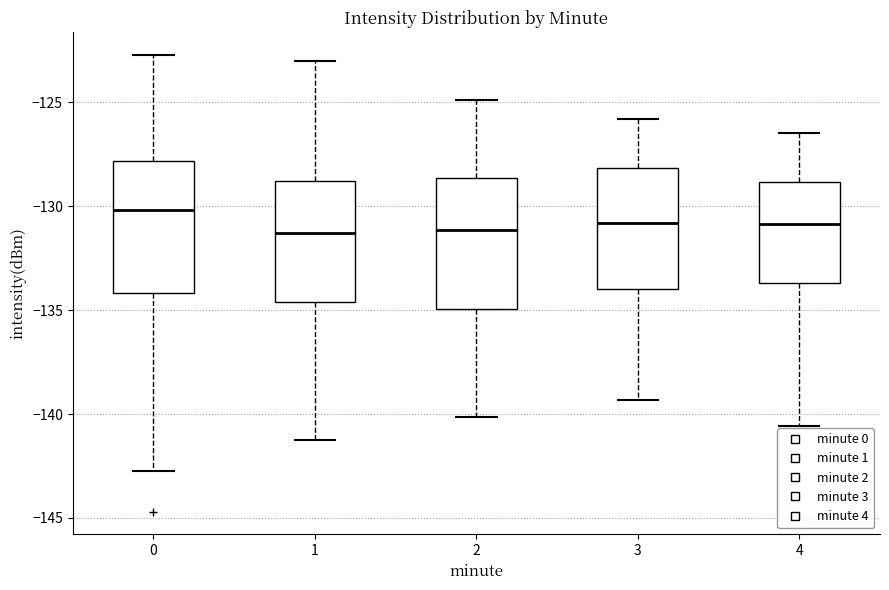

Which box's median line is the highest?

0